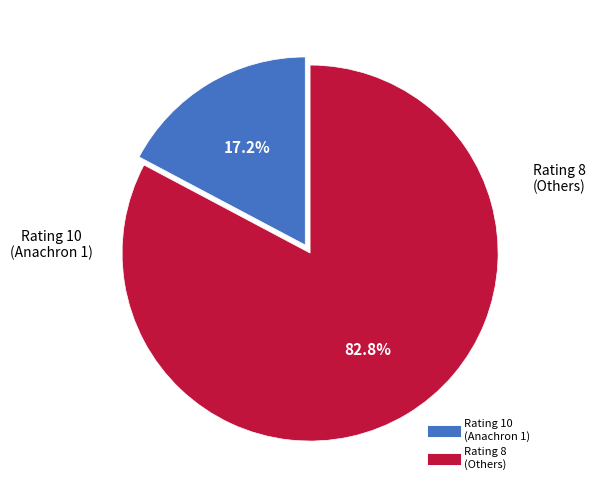

Count the number of slices in the pie.

2